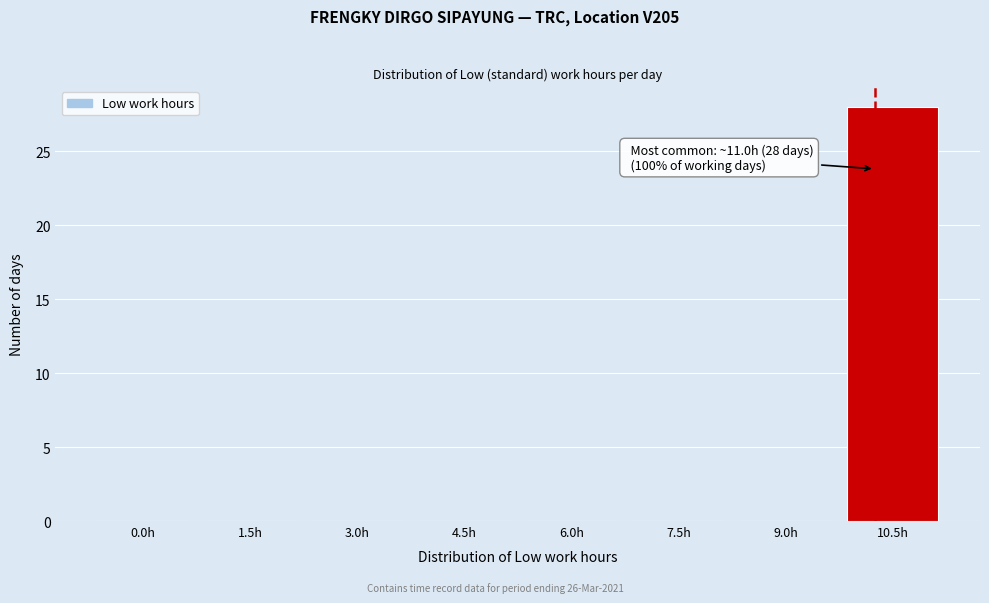

Reading left to right, what are all the values shown in this chart?

0.0h=0	1.5h=0	3.0h=0	4.5h=0	6.0h=0	7.5h=0	9.0h=0	10.5h=28